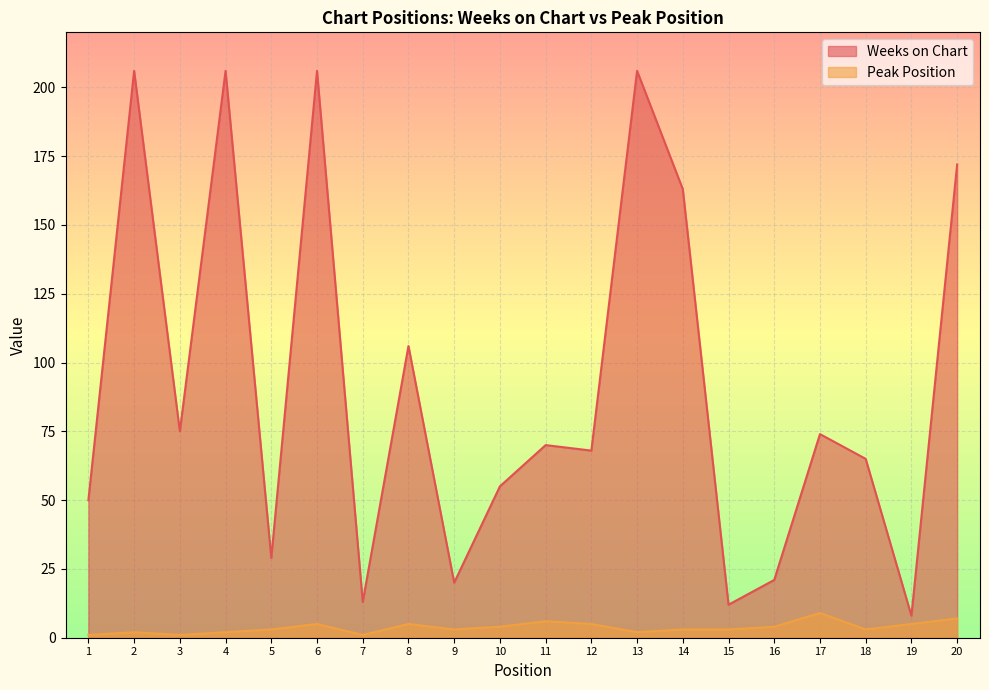

True or false: Peak Position and Weeks on Chart cross at least once.

False